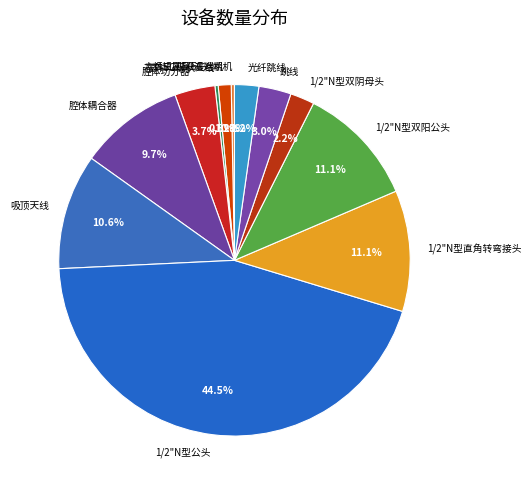

True or false: 室外5G板状天线 accounts for 0% of the total.

True